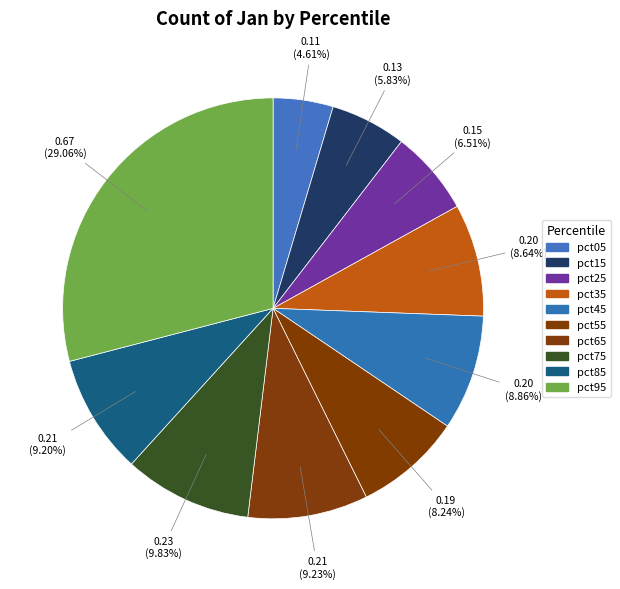

To the nearest percent, what is the combined percentage of pct35 and pct95?

38%